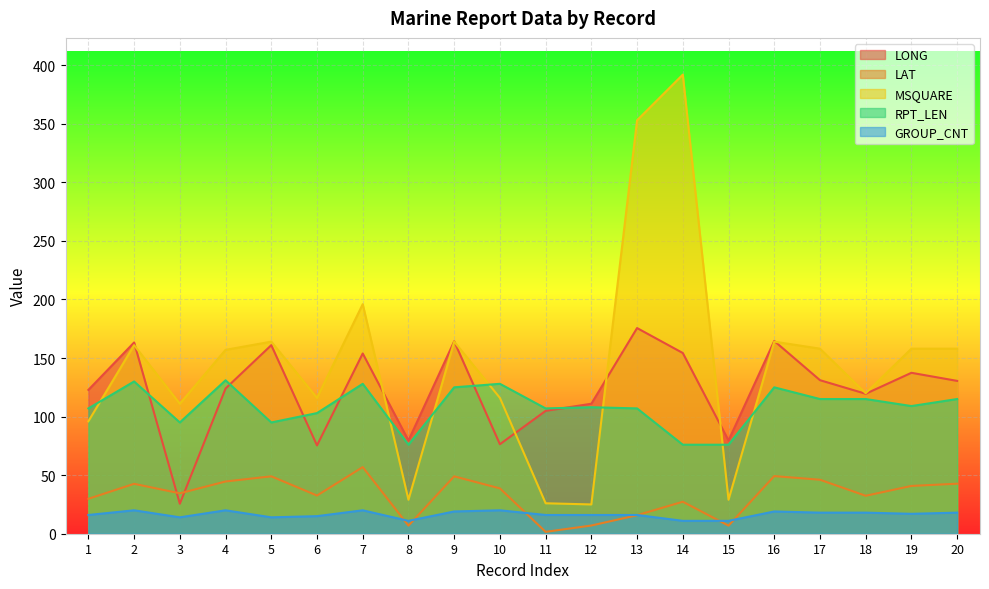

At how many categories does at least one series exceed 45?

20